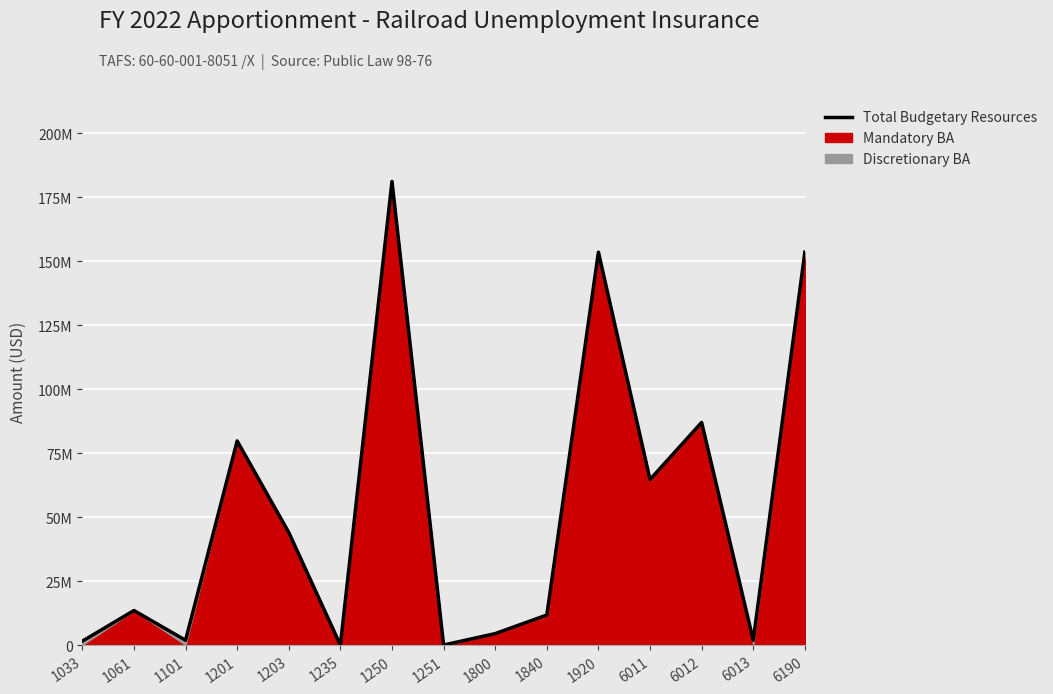

How many lines are shown in the chart?

1